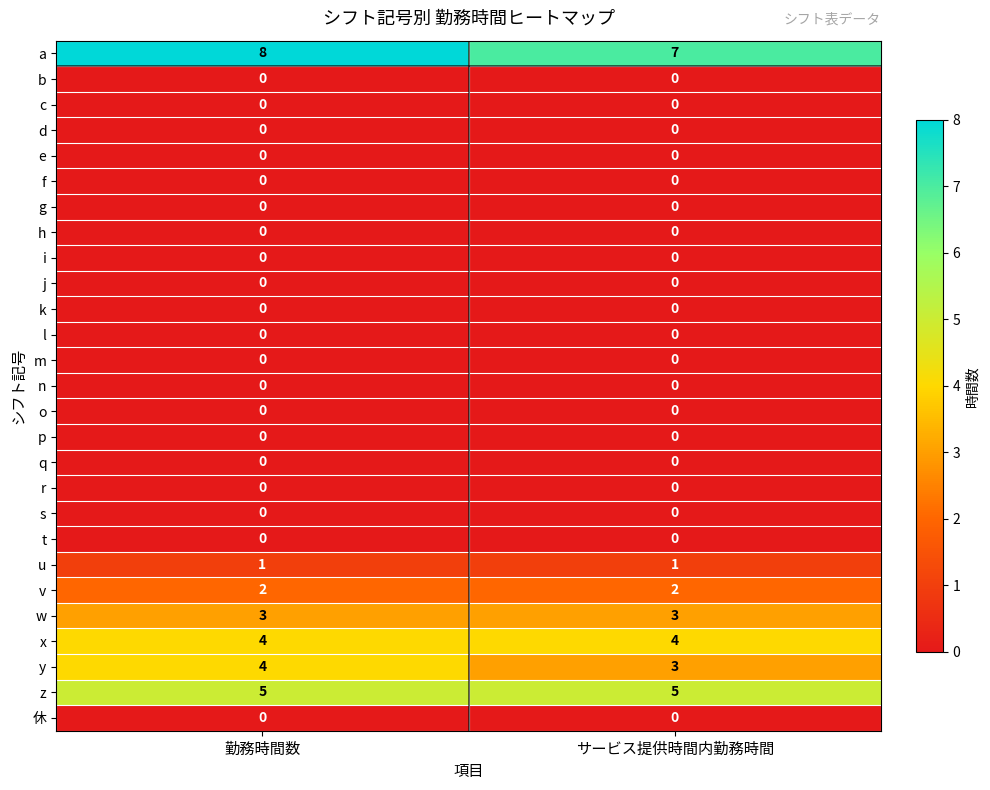

What is the spread (max minus min) of values at サービス提供時間内勤務時間?

7